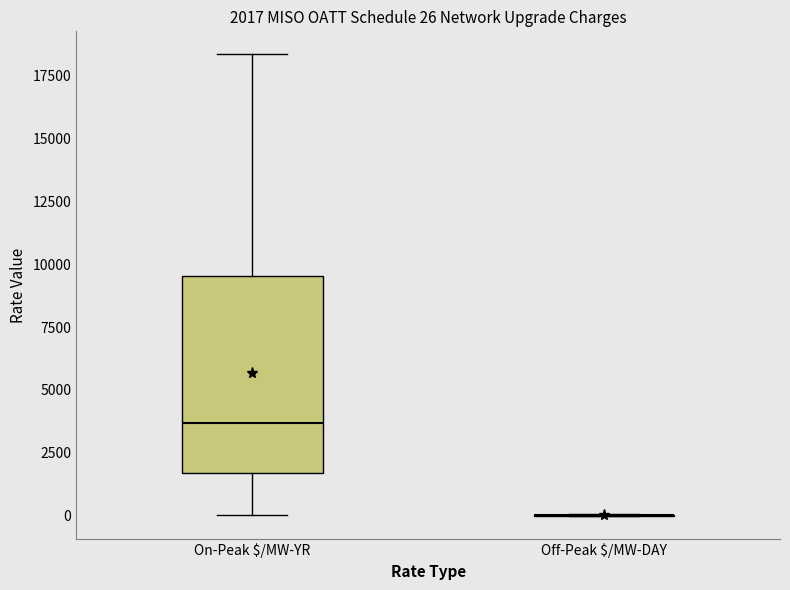

Comparing the boxes themselves (not the whiskers), which one is the tallest?

On-Peak $/MW-YR